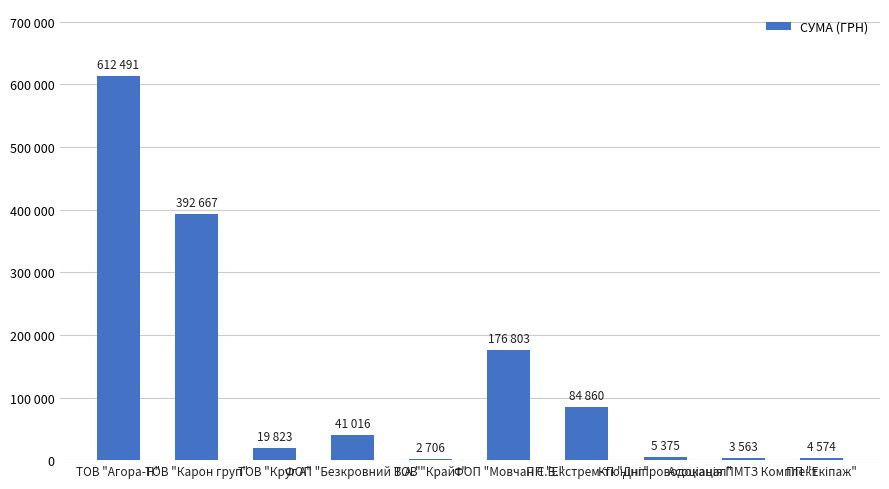

What position from the right is КП "Дніпроводоканал"?

3